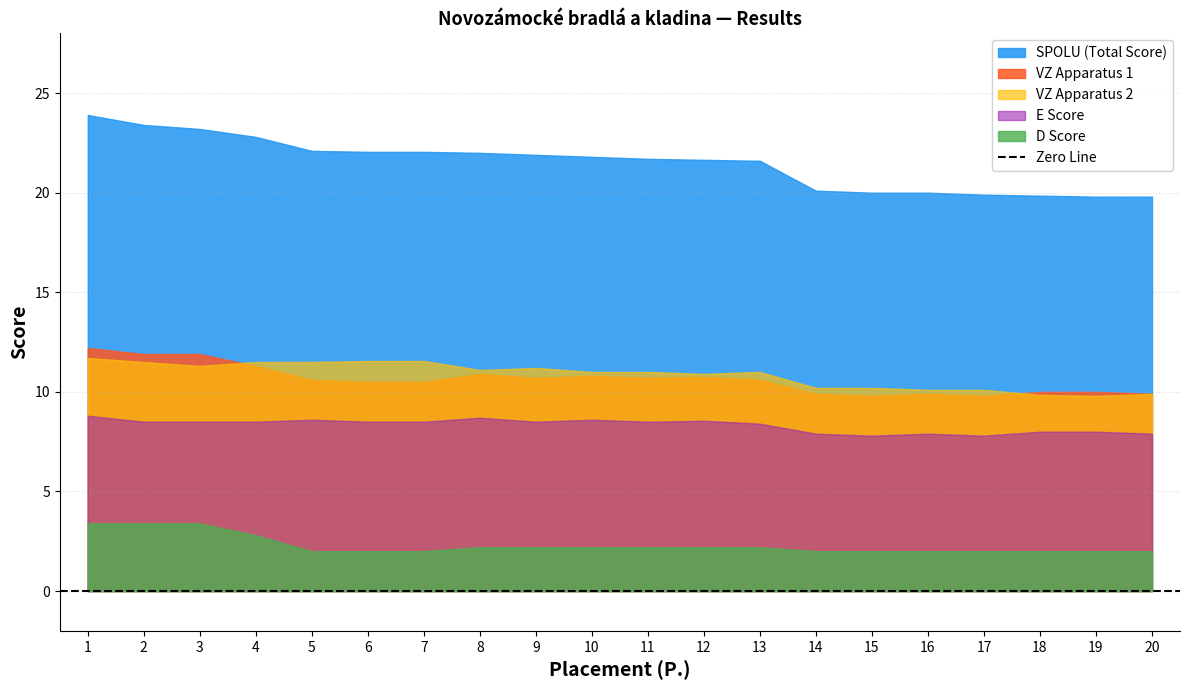

Between 7 and 19, which series saw the biggest shift?

SPOLU (Total Score)